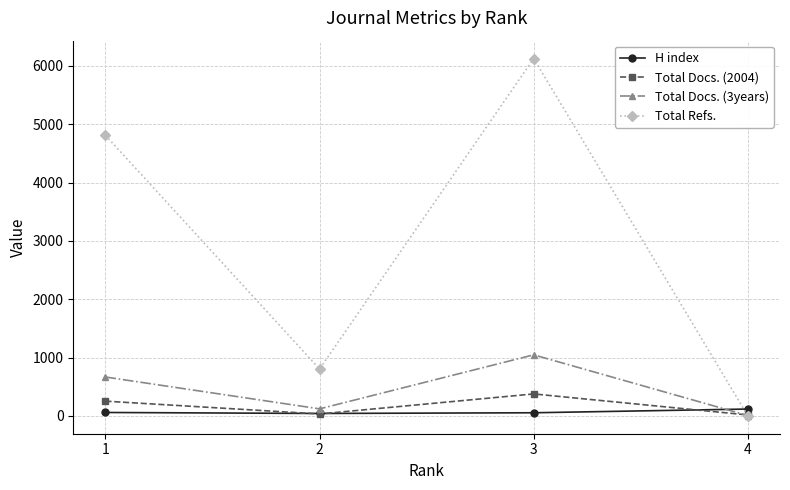

Which series ends up on top after the final intersection of Total Docs. (2004) and Total Refs.?

Total Docs. (2004)